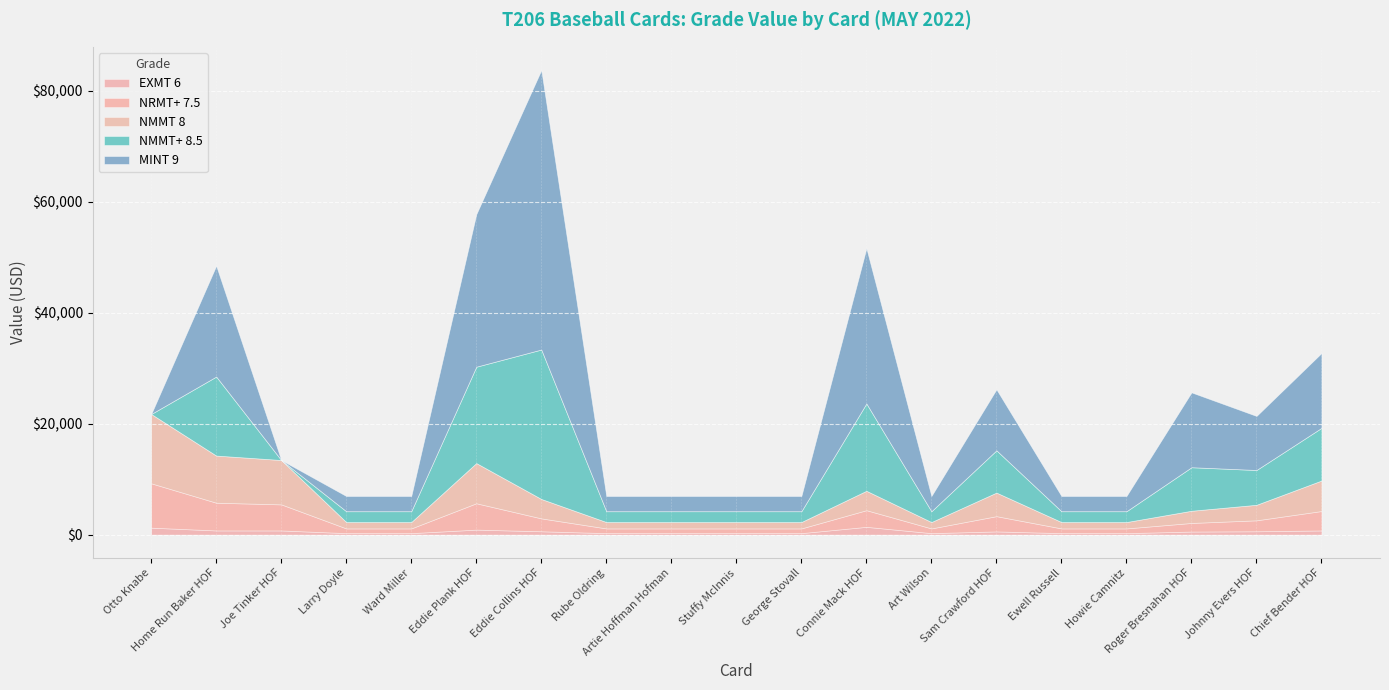

What is the value of the NRMT+ 7.5 point at the 1st from the left?

8000